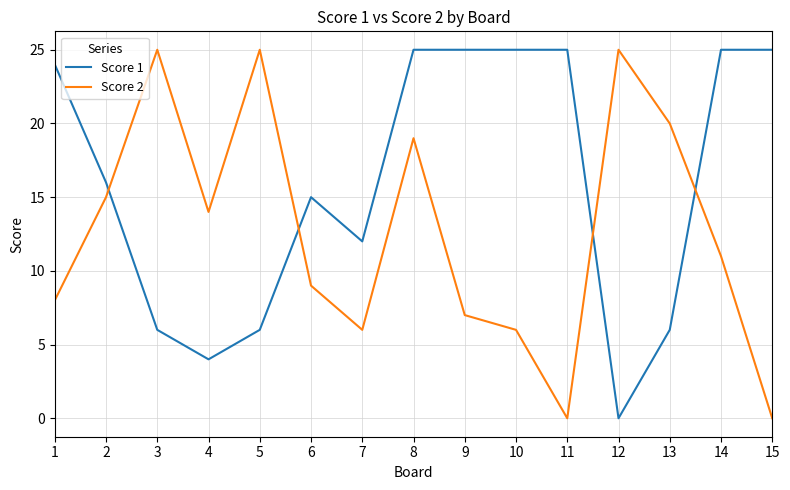

Rank the series by their average value, from lowest to highest.

Score 2, Score 1